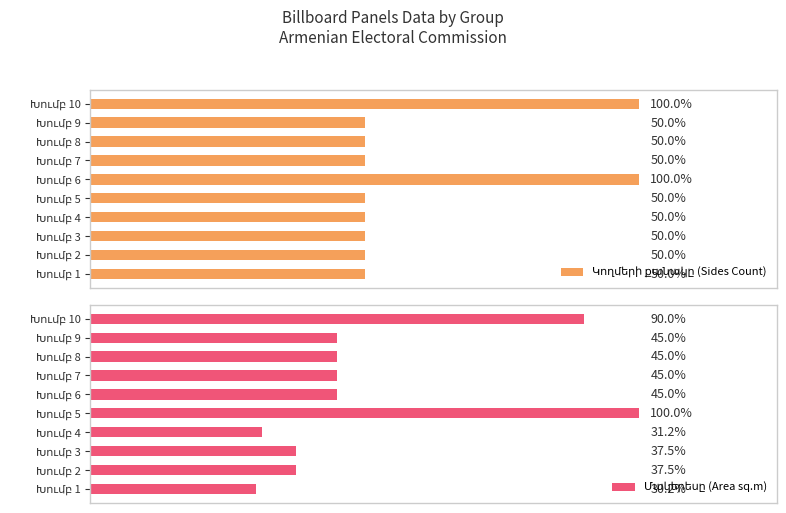

How many groups of bars are there?

10